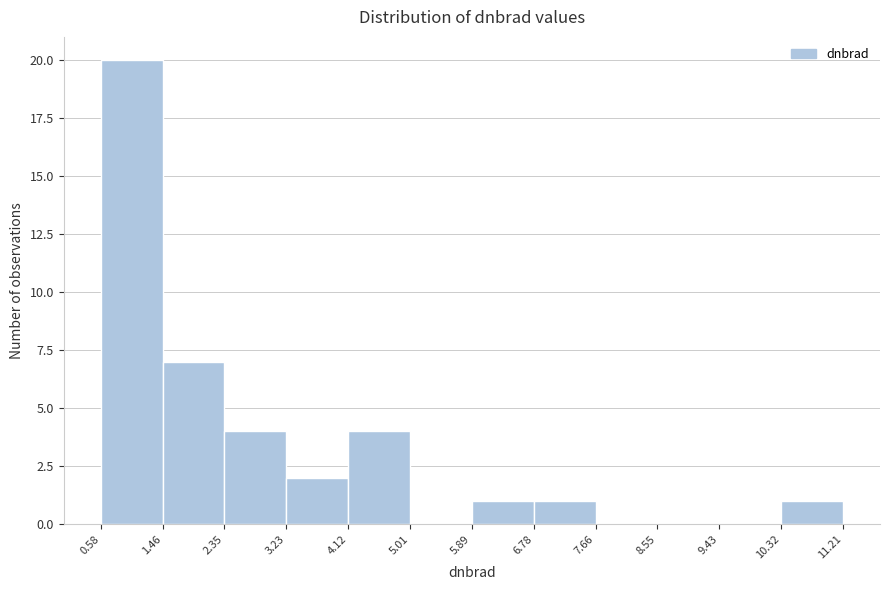

Reading left to right, list every bar in this chart as the range it spans on the x-axis followed by its height. The values are not printed on the chart, so give them approximately, as read against the axis.

0.58 to 1.46: 20
1.46 to 2.35: 7
2.35 to 3.23: 4
3.23 to 4.12: 2
4.12 to 5.01: 4
5.01 to 5.89: 0
5.89 to 6.78: 1
6.78 to 7.66: 1
7.66 to 8.55: 0
8.55 to 9.43: 0
9.43 to 10.32: 0
10.32 to 11.21: 1